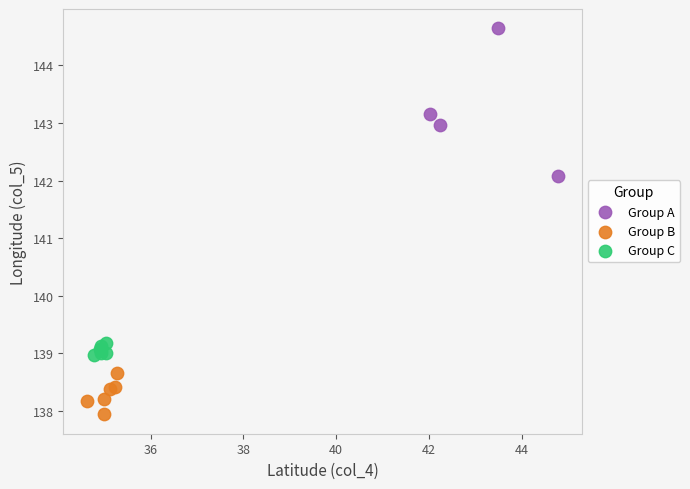

Which series reaches the maximum Y coordinate?

Group A